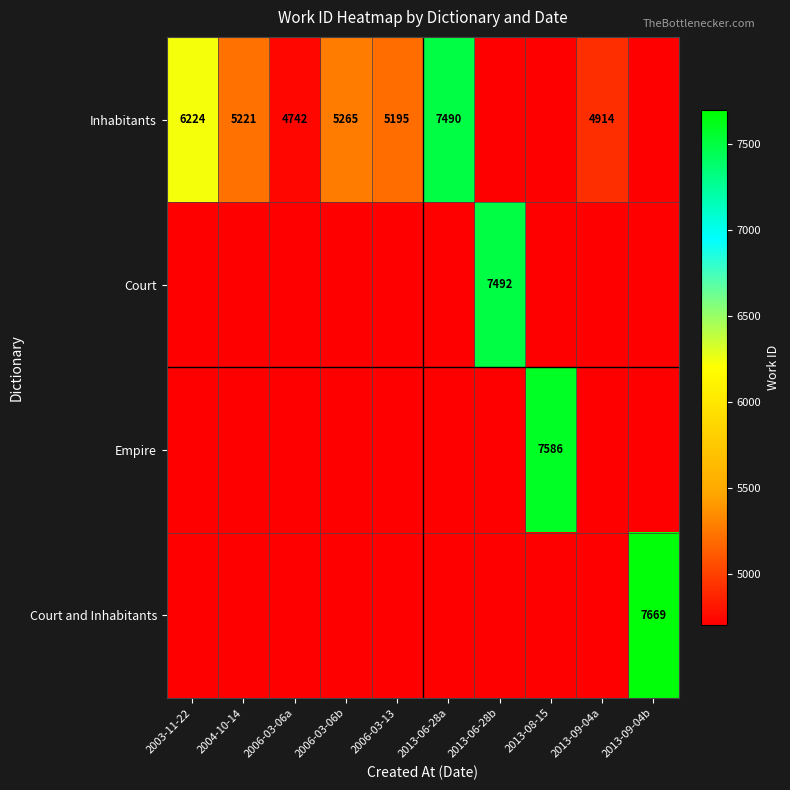

The value of Inhabitants at 2004-10-14 is 8591. True or false?

False